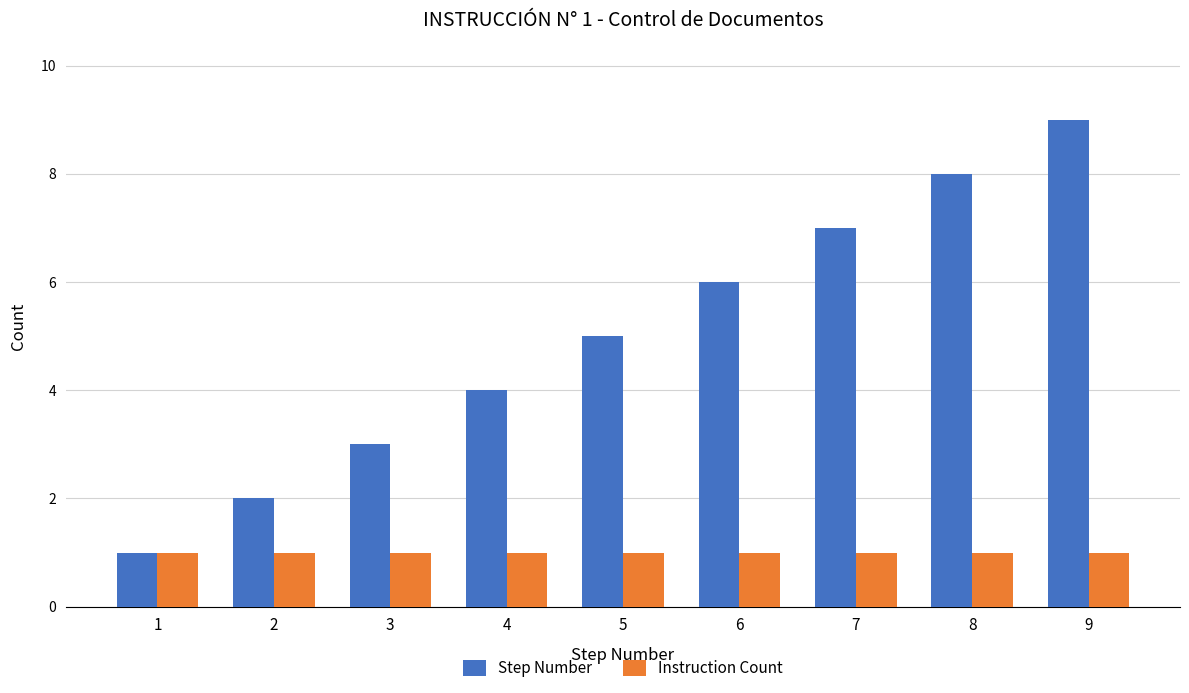

How many Step Number values are between 3 and 7?

5